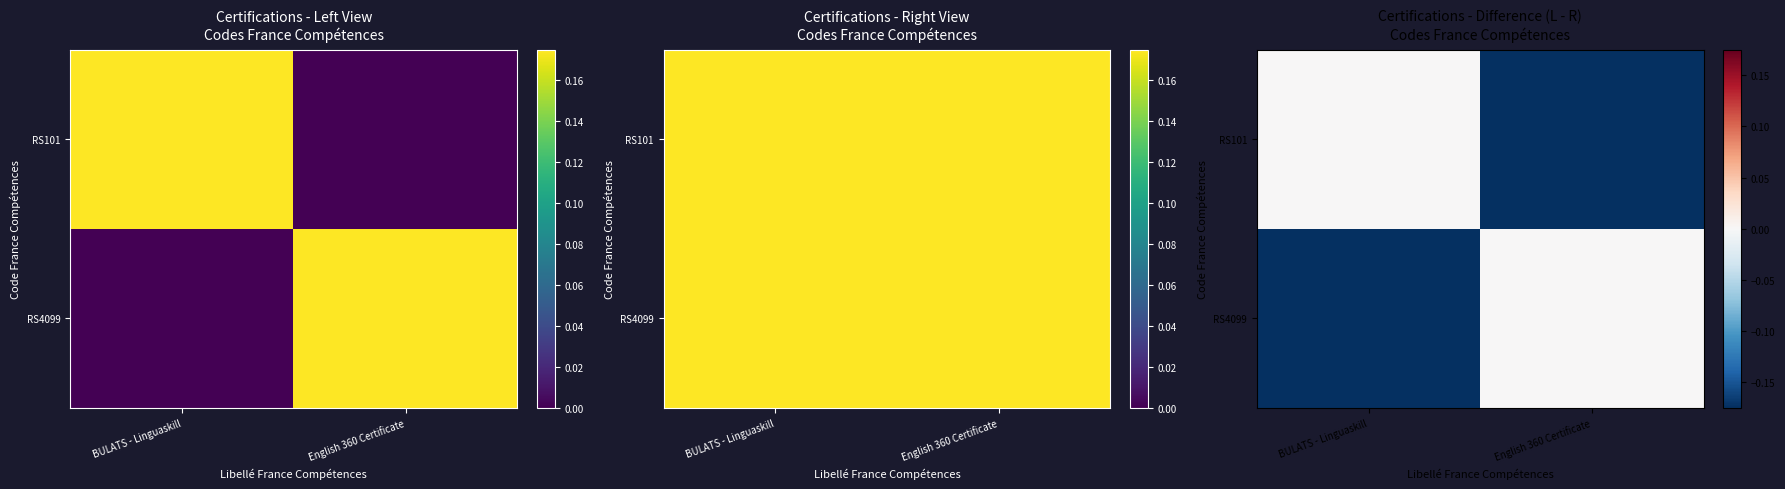

What is the average value of the RS101 series?

-0.1